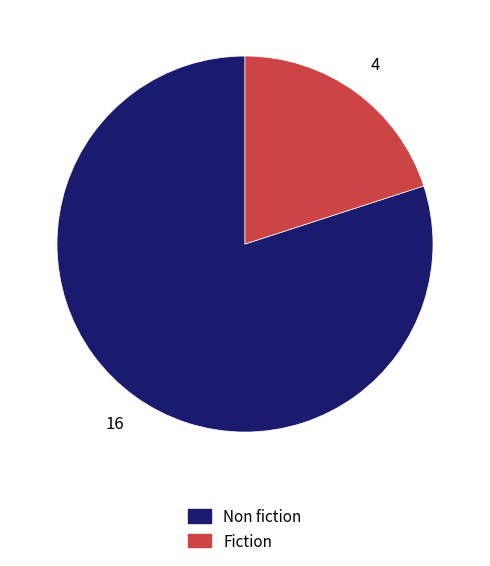

Rank the categories by value from highest to lowest.

Non fiction, Fiction